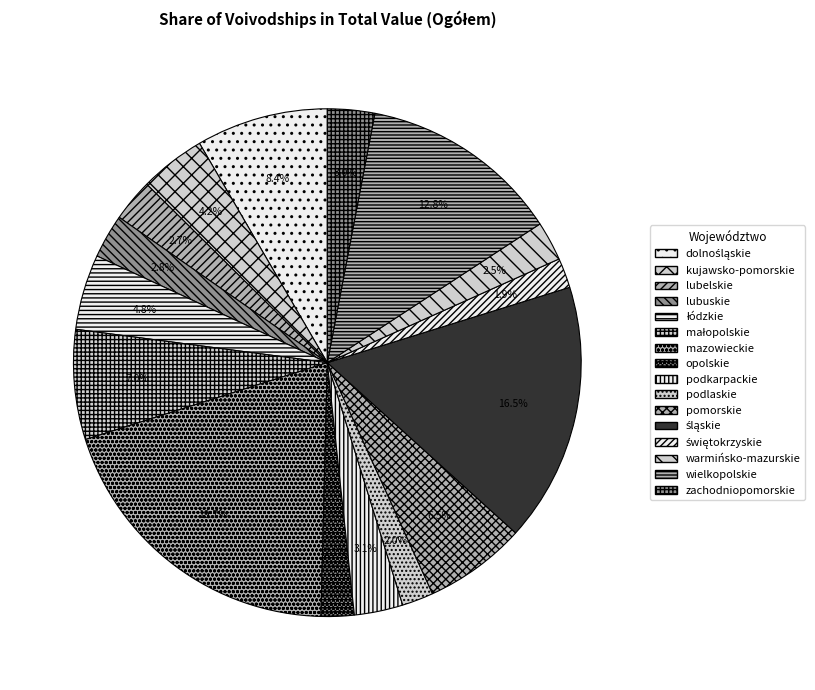

Is it true that śląskie is 5% of the pie?

False